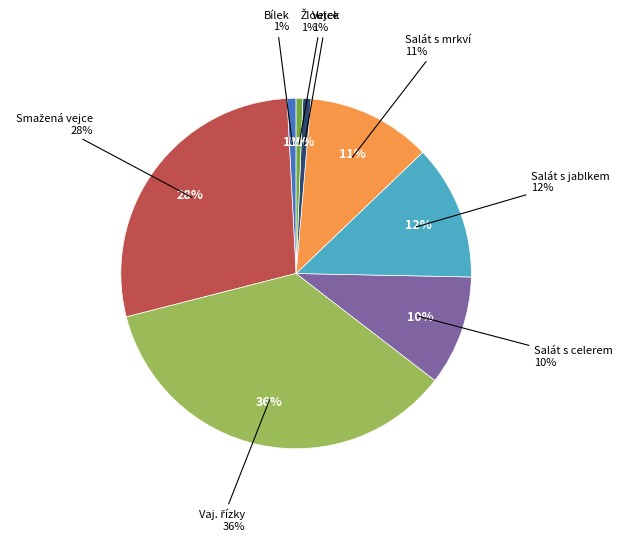

Rank the categories by value from lowest to highest.

Žloutek, Vejce, Bílek, Vajíčkový salát s celerem a kuřetem, Vajíčkový salát s mrkví, Vajíčkový salát s jablkem a zeleninou, Smažená vejce s pažitkovosýrovou omáčkou, Vaječné řízky